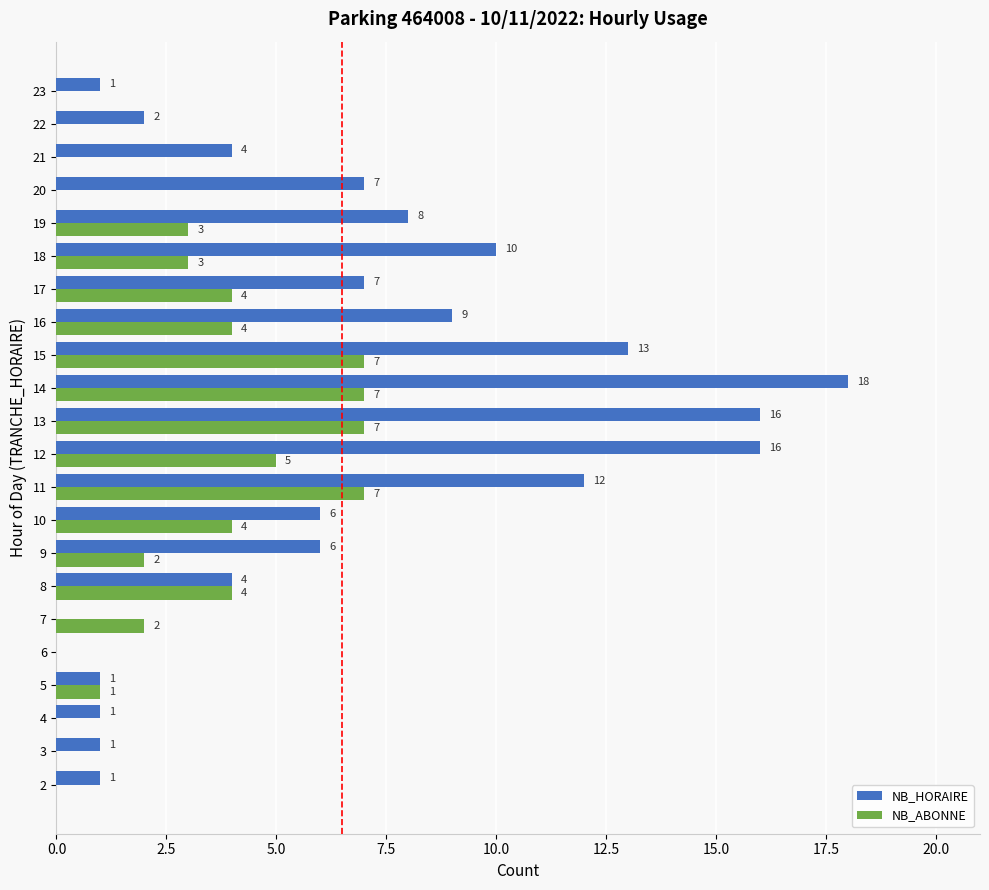

Is it true that NB_HORAIRE equals 23 at 15?

False